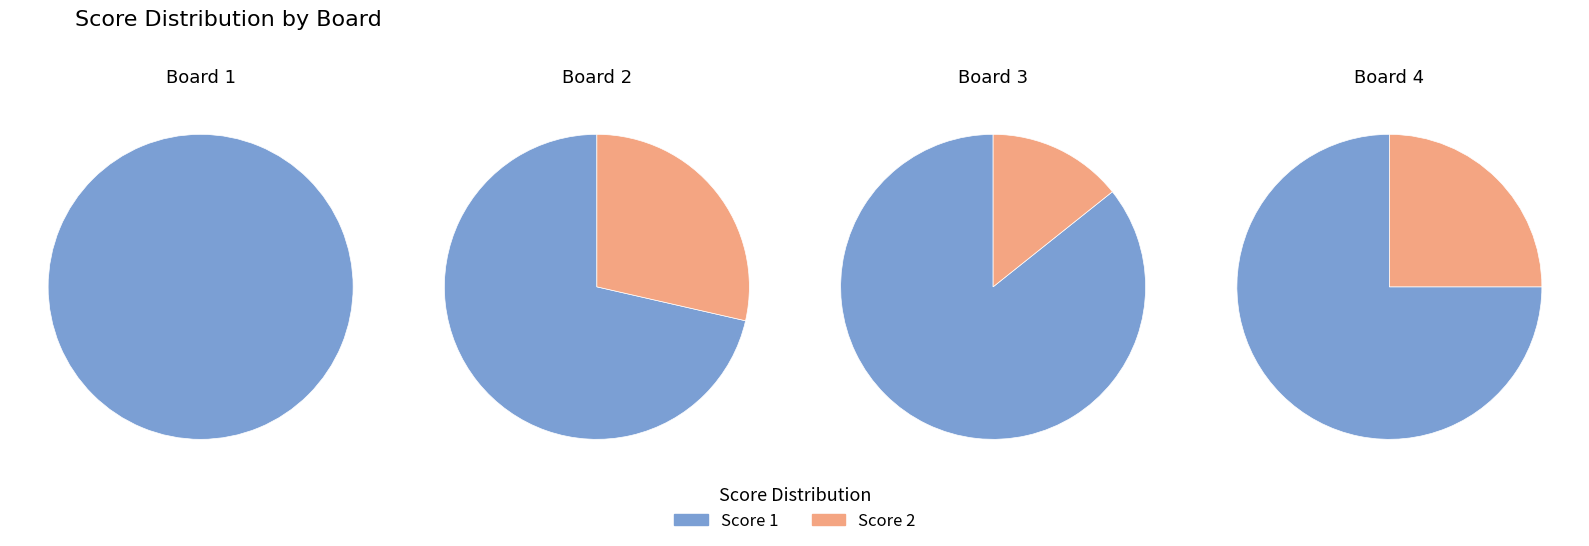

Combined, do Board 1 and Board 2 account for over 50%?

Yes